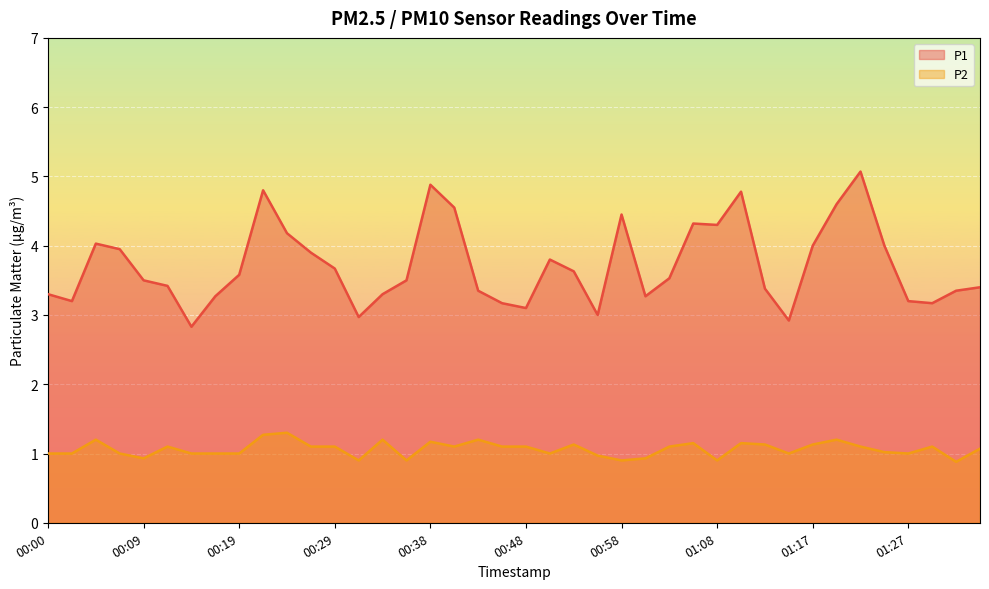

Reading left to right, transcribe all the data shown in this chart.

P1: 3.3	3.2	4.0	4.0	3.5	3.4	2.8	3.3	3.6	4.8	4.2	3.9	3.7	3.0	3.3	3.5	4.9	4.5	3.4	3.2	3.1	3.8	3.6	3.0	4.5	3.3	3.5	4.3	4.3	4.8	3.4	2.9	4.0	4.6	5.1	4.0	3.2	3.2	3.4	3.4
P2: 1.0	1.0	1.2	1.0	0.9	1.1	1.0	1.0	1.0	1.3	1.3	1.1	1.1	0.9	1.2	0.9	1.2	1.1	1.2	1.1	1.1	1.0	1.1	1.0	0.9	0.9	1.1	1.1	0.9	1.1	1.1	1.0	1.1	1.2	1.1	1.0	1.0	1.1	0.9	1.1